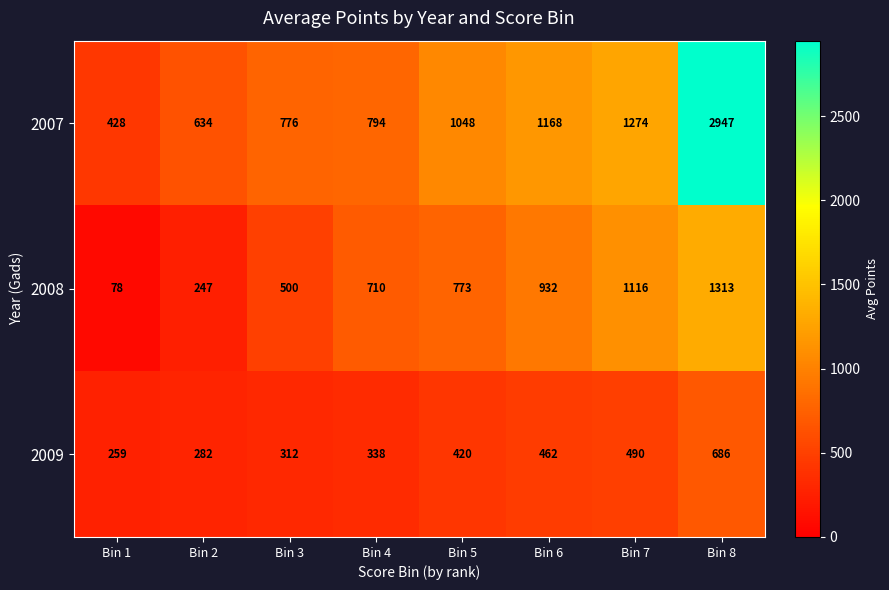

What is the approximate value of 2008 at Bin 2, to the nearest 100?

200